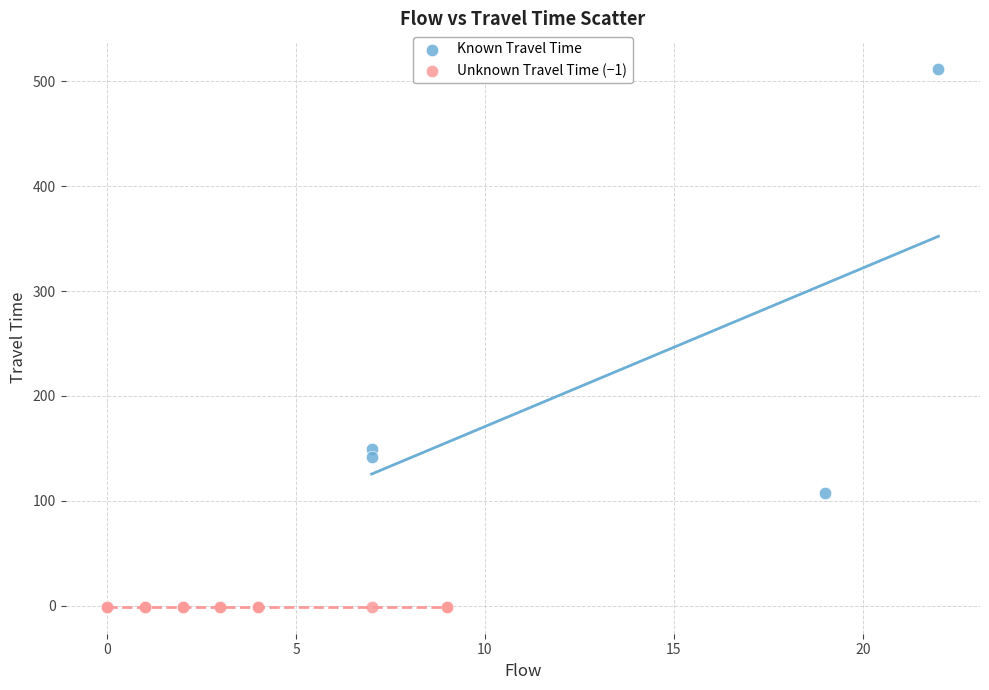

Which series reaches the maximum Y coordinate?

Known Travel Time